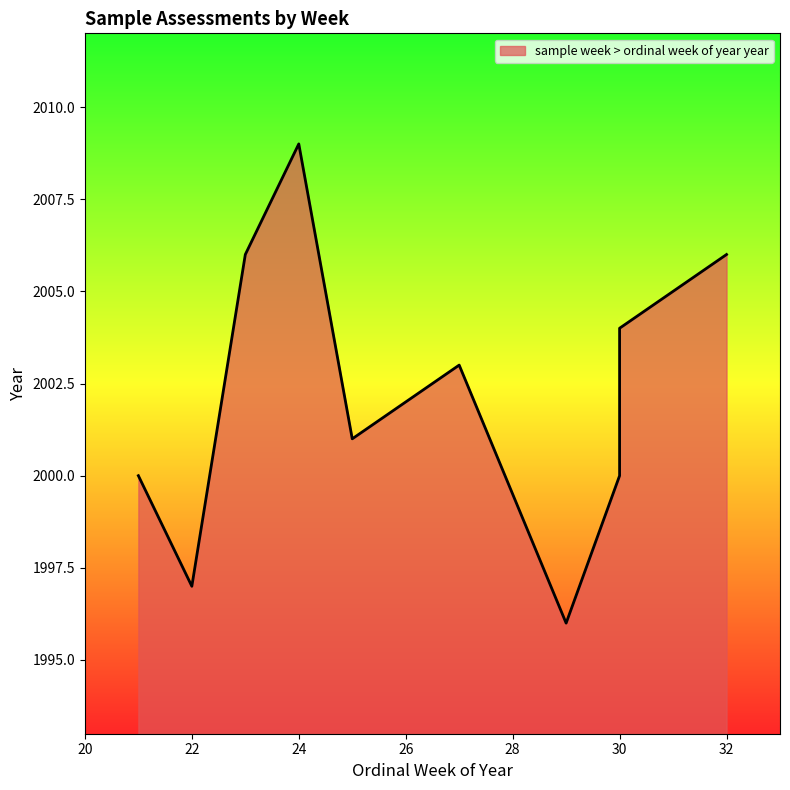

What is the difference between the values at 25 and 32?

5